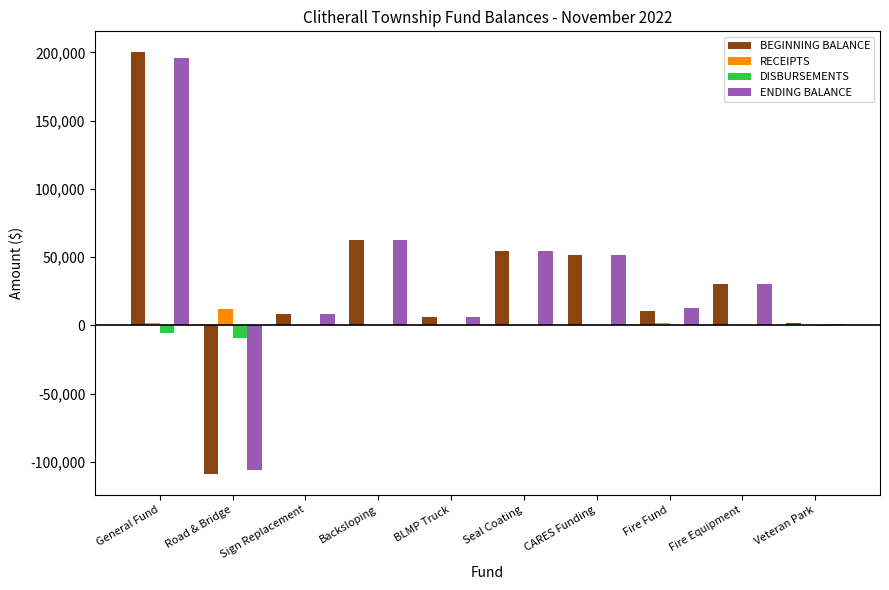

The value of ENDING BALANCE at Seal Coating is 22788.8. True or false?

False